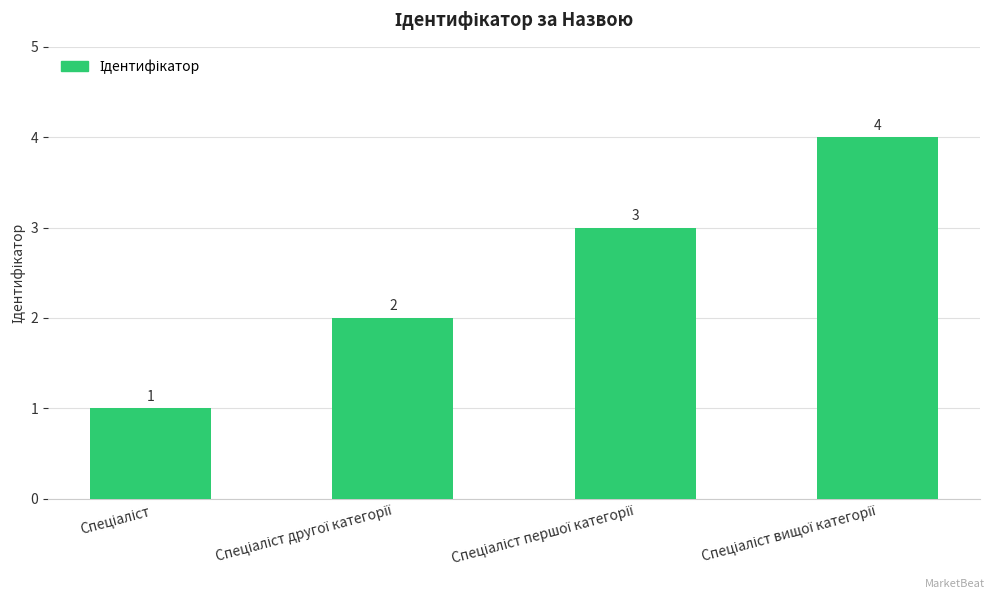

What is the minimum value shown in the chart?

1